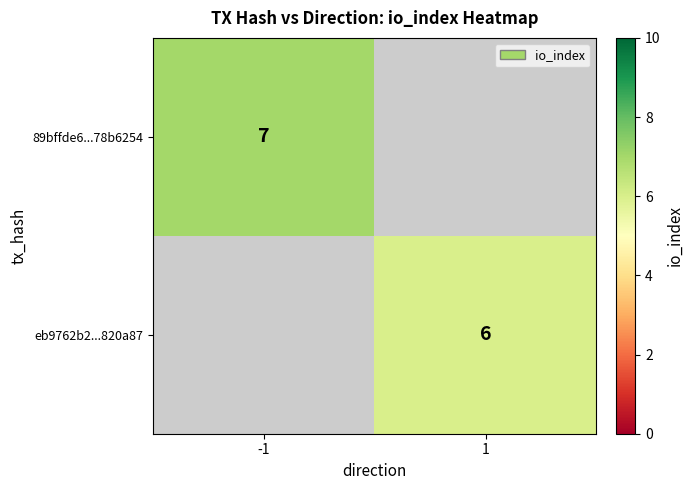

Is the value of 89bffde6...78b6254 at -1 greater than the value of eb9762b2...820a87 at 1?

Yes